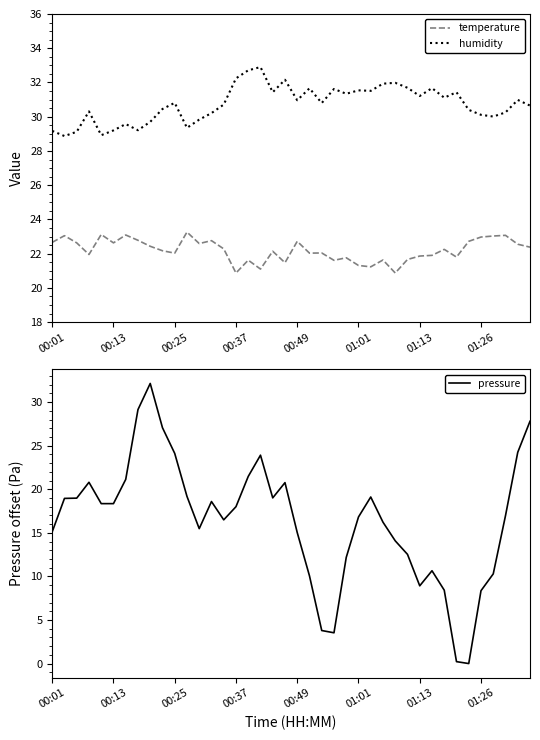

What is the difference between the second highest and minimum values in the pressure series?

29.1